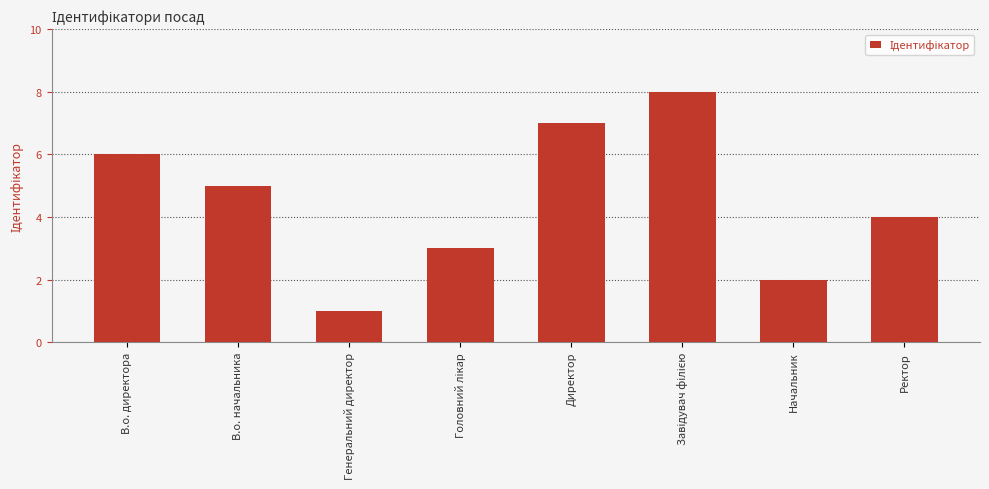

How many series are shown in this chart?

1